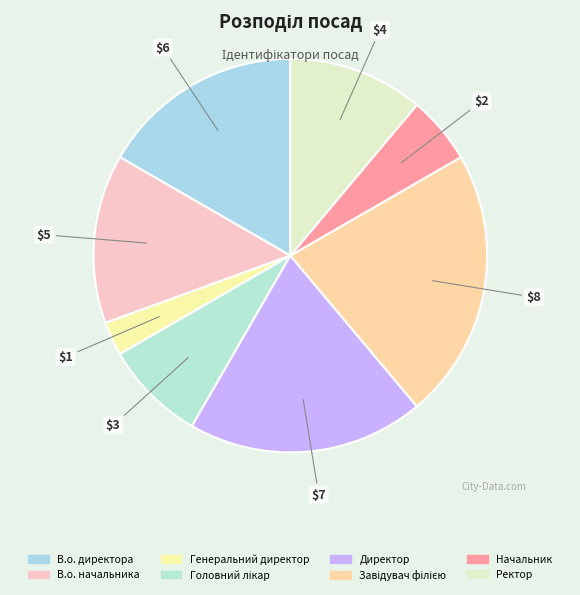

True or false: Генеральний директор accounts for 1% of the total.

False